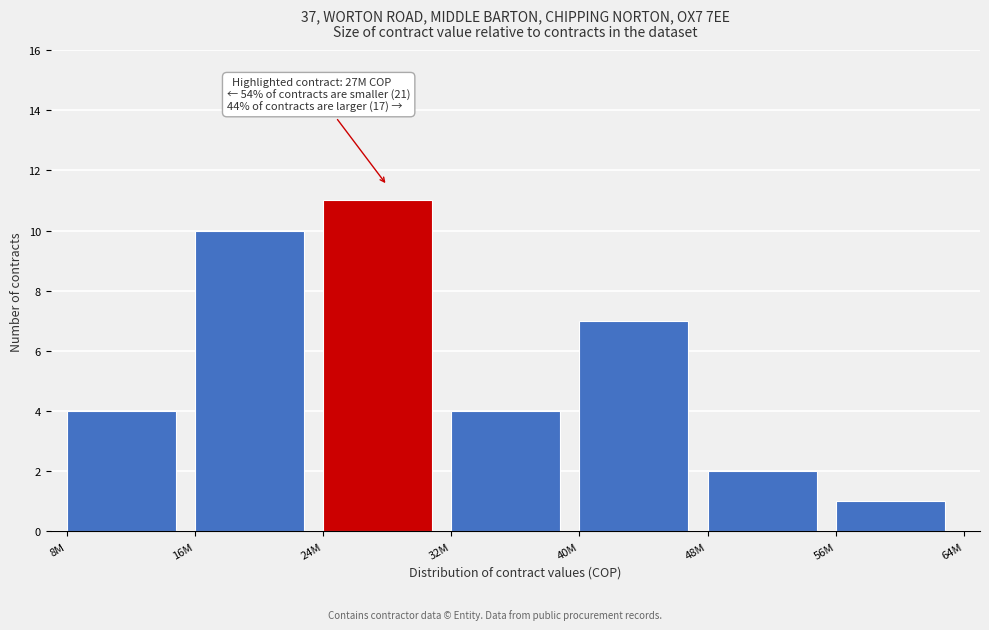

Reading left to right, transcribe all the data shown in this chart.

4	10	11	4	7	2	1